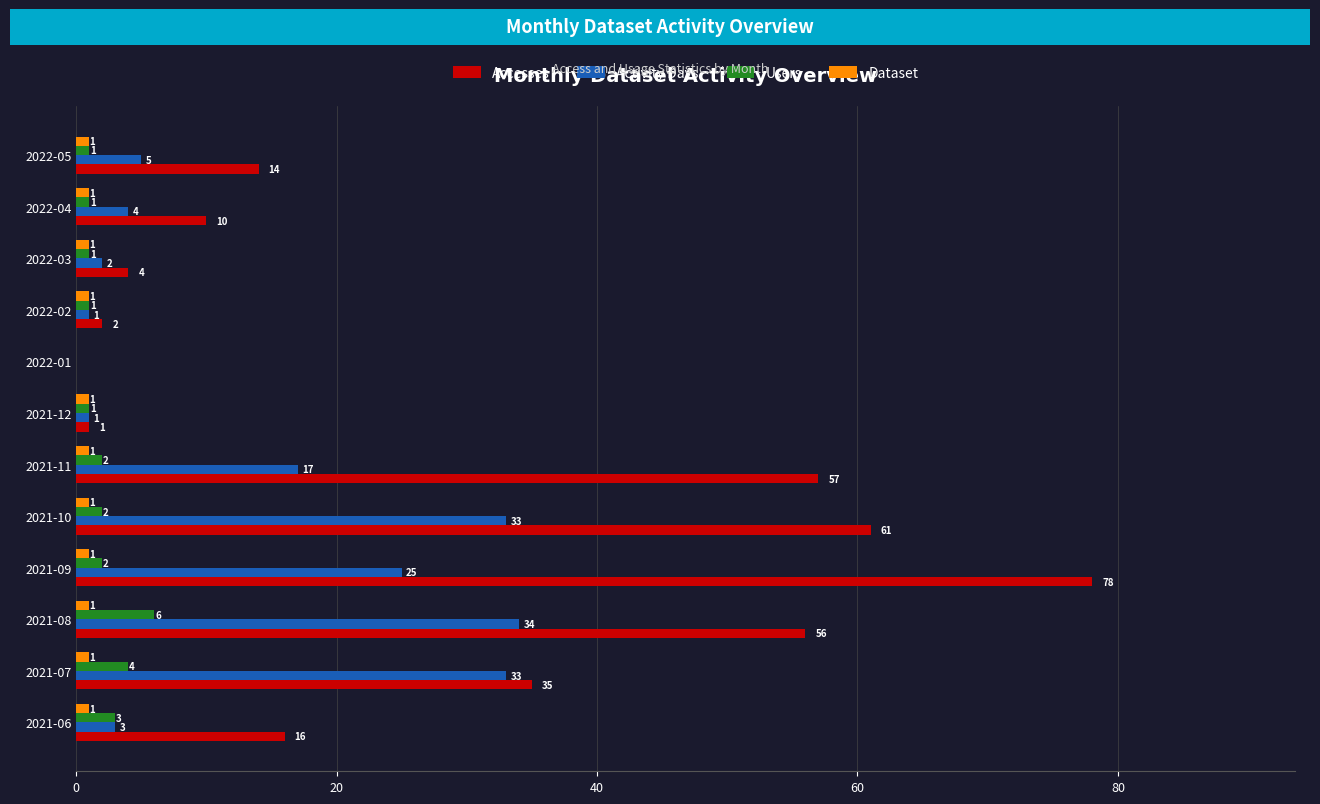

Is it true that Accesses equals 96 at 2021-08?

False